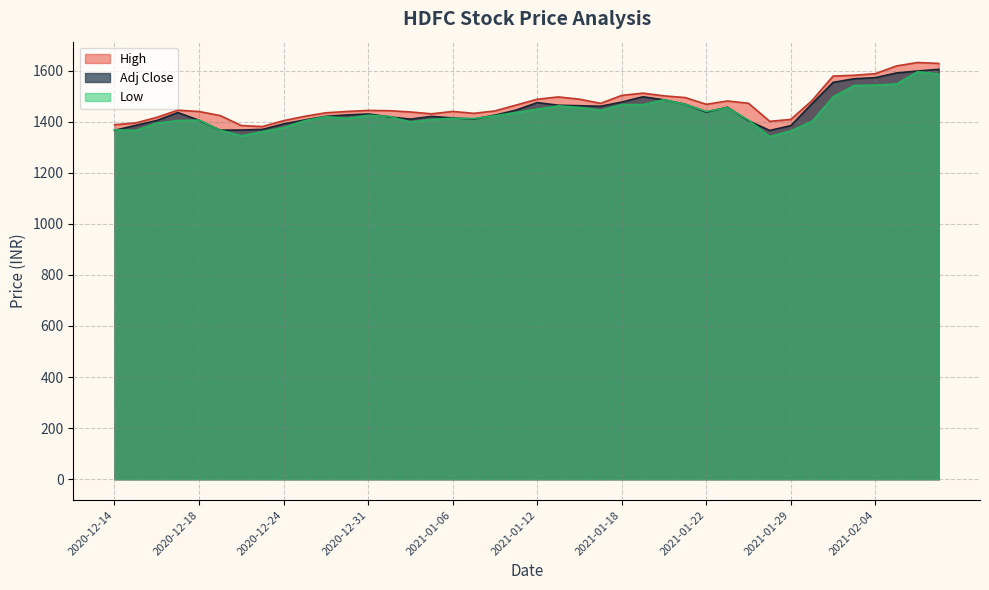

True or false: High has more than 1 points higher than both neighbors.

True